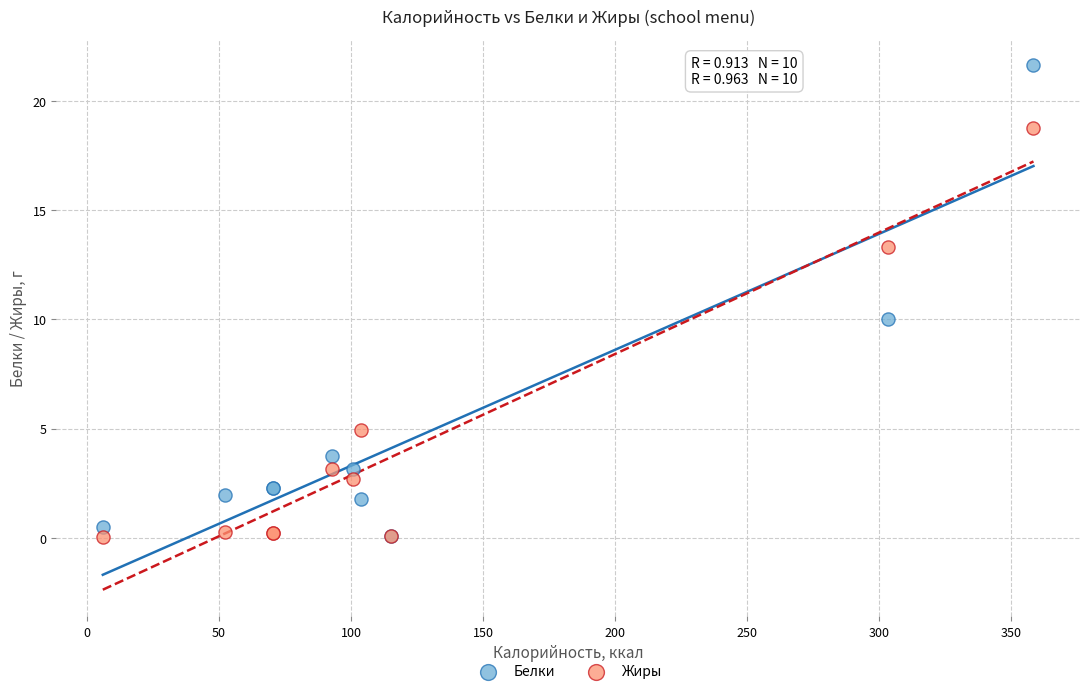

In the Жиры series, what Y value is closest to 9?

4.9